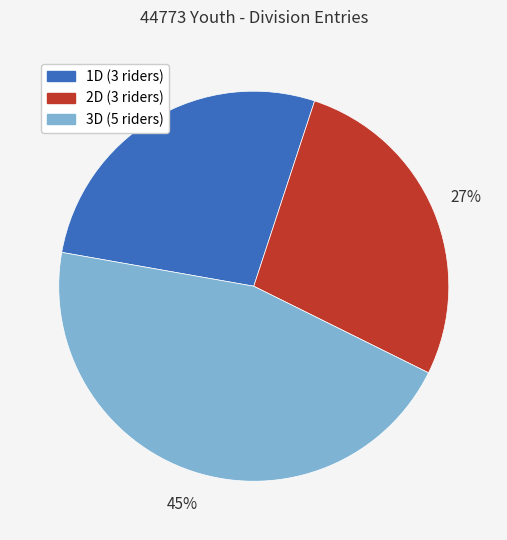

The 1D slice represents 15% of the pie. True or false?

False